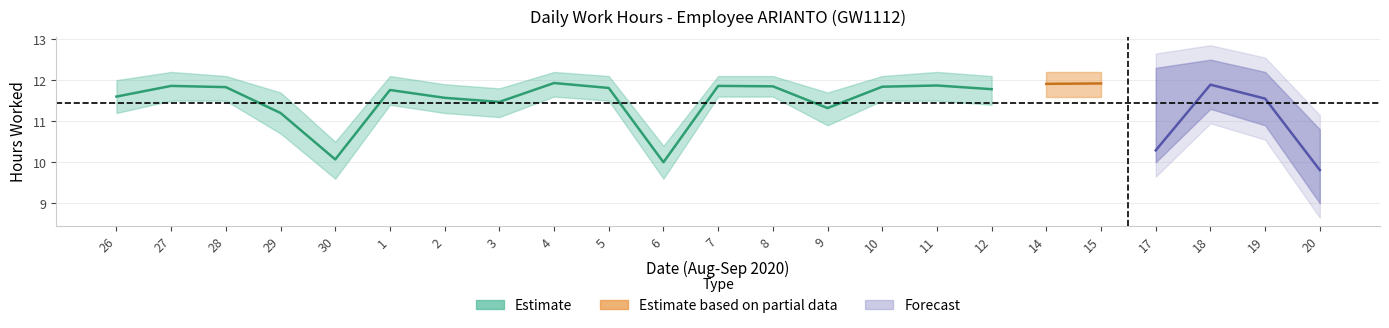

Is it true that Low (hours) equals 19.2 at 26?

False